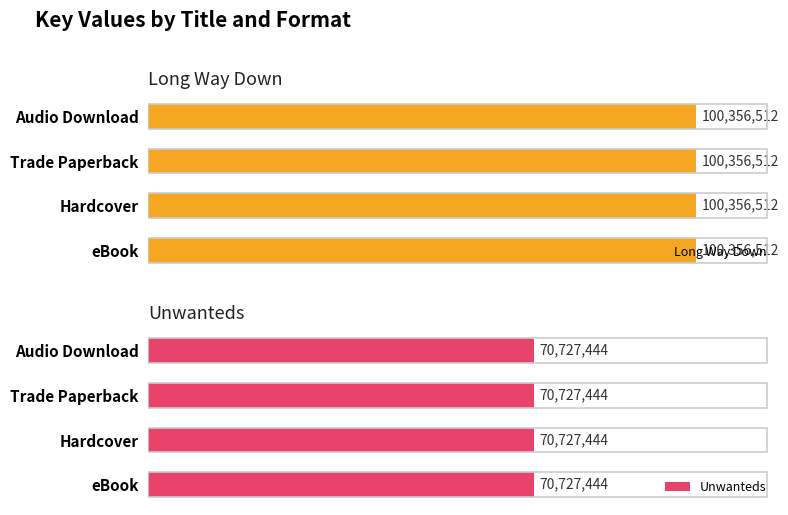

At which category does the chart reach its peak across all series?

eBook